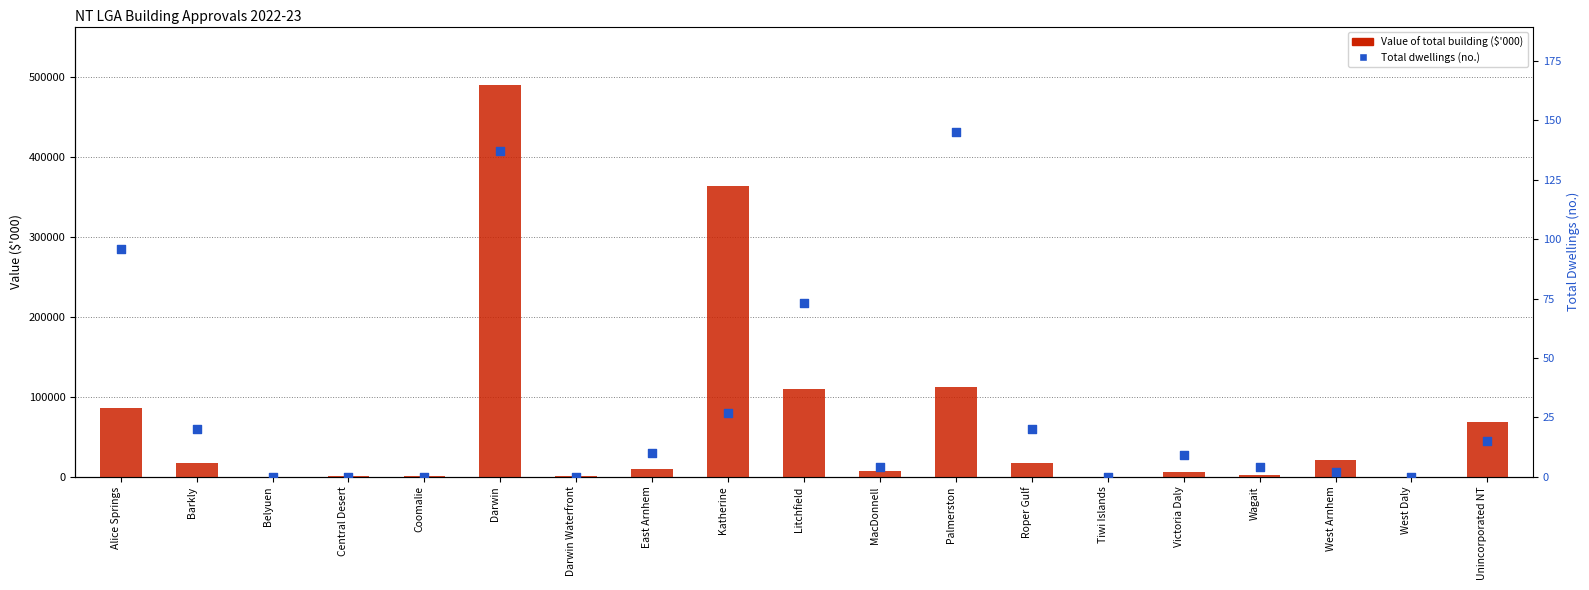

Which series contains the lowest Y value?

Value of total building